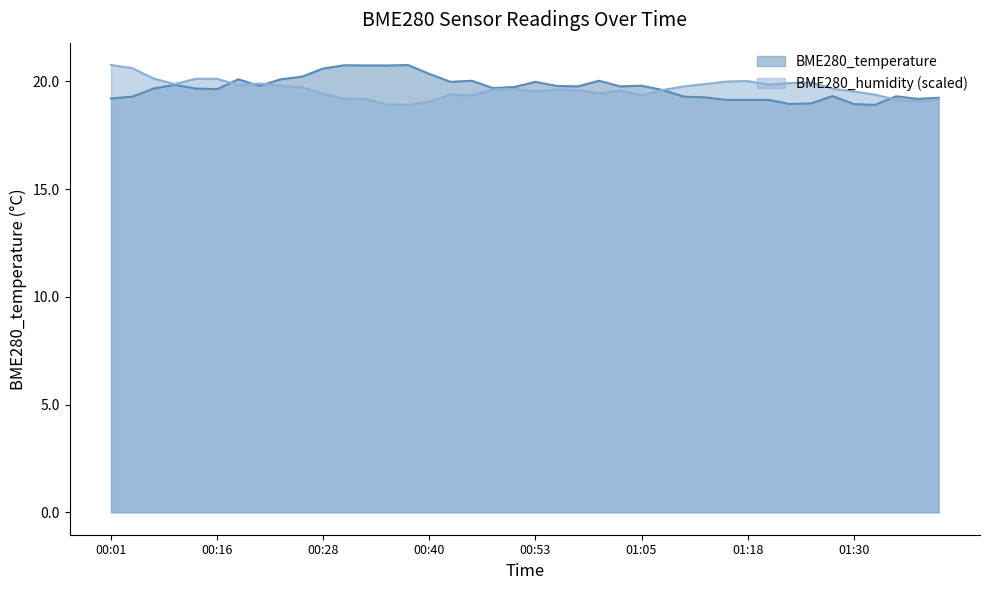

Which series has the largest total across all categories?

BME280_temperature